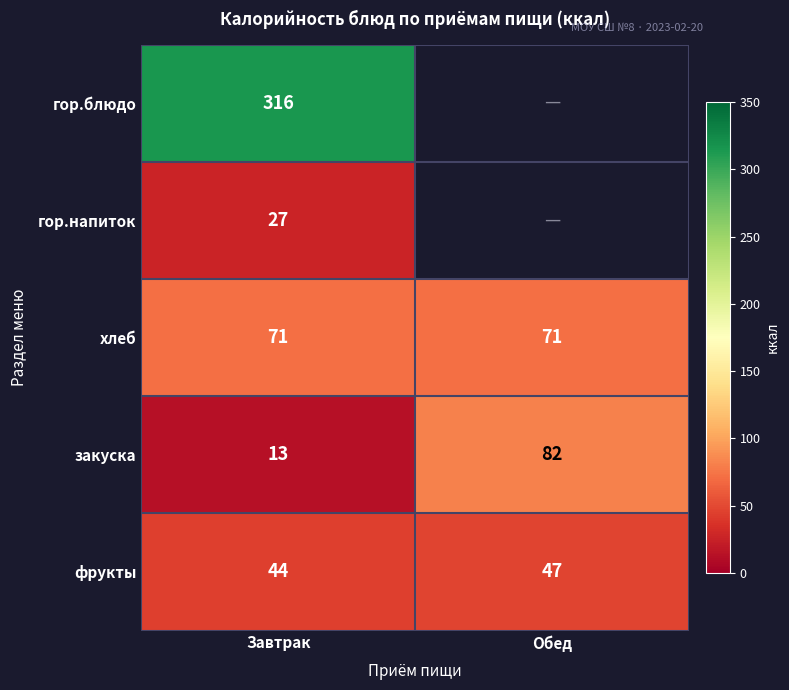

Which label corresponds to the smallest value in the chart?

Завтрак